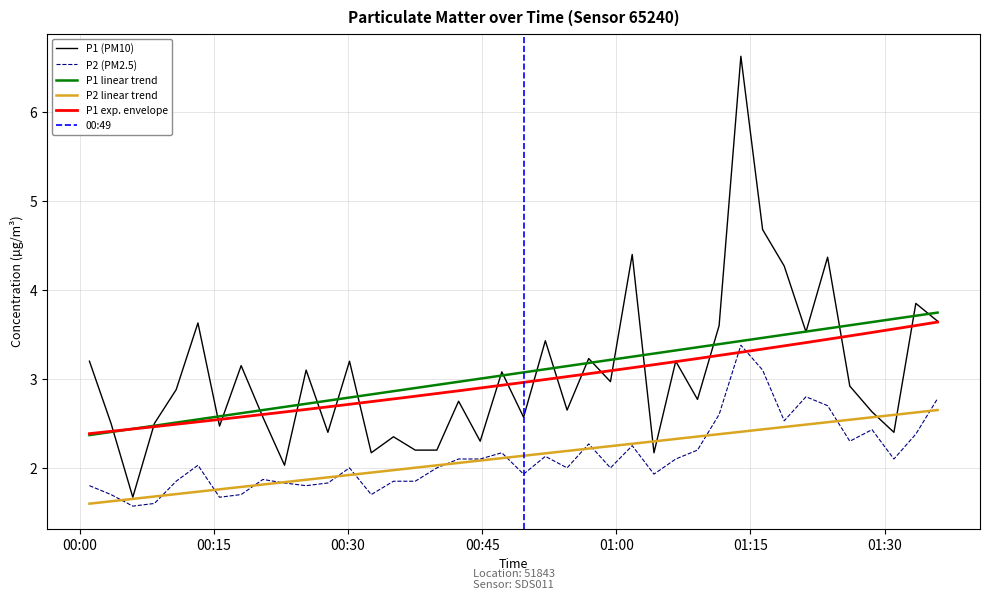

Which series has the largest range (max minus min)?

P1